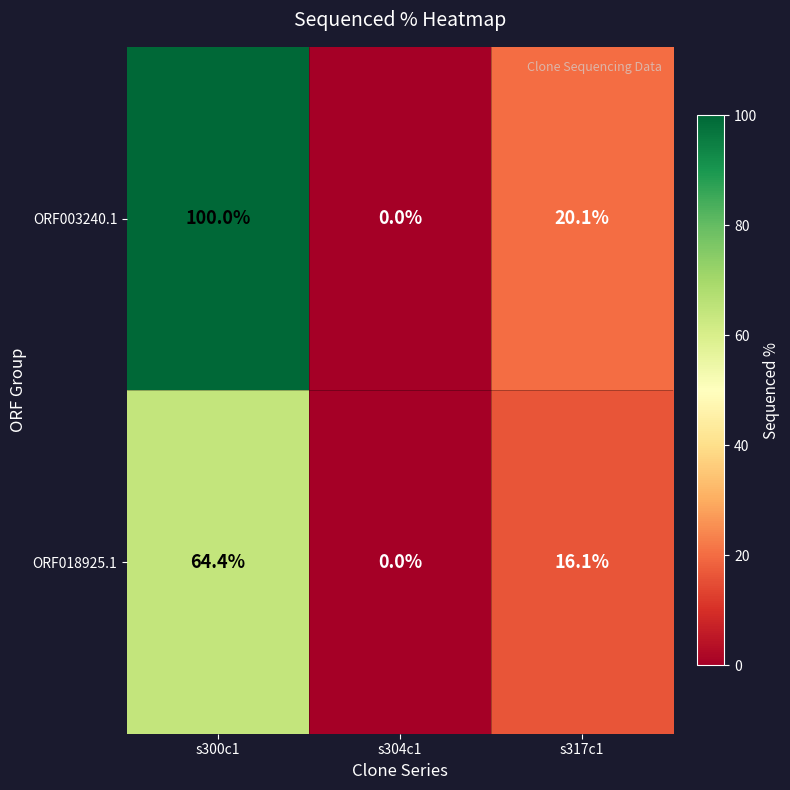

What is the difference between the ORF018925.1 values at s300c1 and s304c1?

64.4